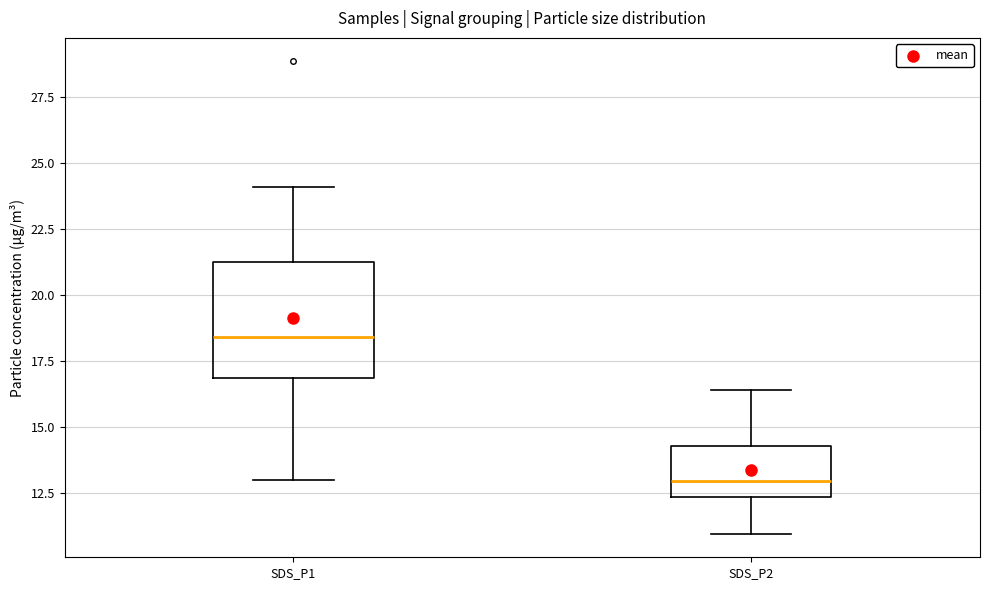

Reading left to right, read every box against the y-axis: the position of its median line, the range the box covers, and the ends of its whiskers. The values are not printed on the chart, so give them approximately, as read against the axis.

SDS_P1: median 18.5, box 17.0 to 21.0, whiskers 13.0 to 24.0
SDS_P2: median 13.0, box 12.5 to 14.5, whiskers 11.0 to 16.5